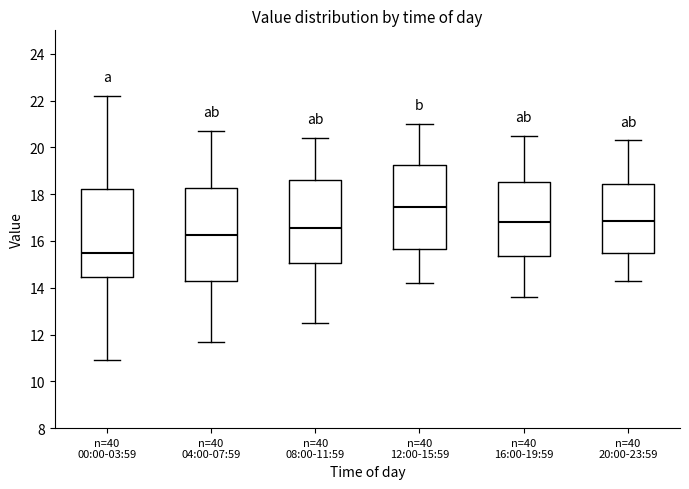

Which box's median line is the highest?

n=40 12:00-15:59